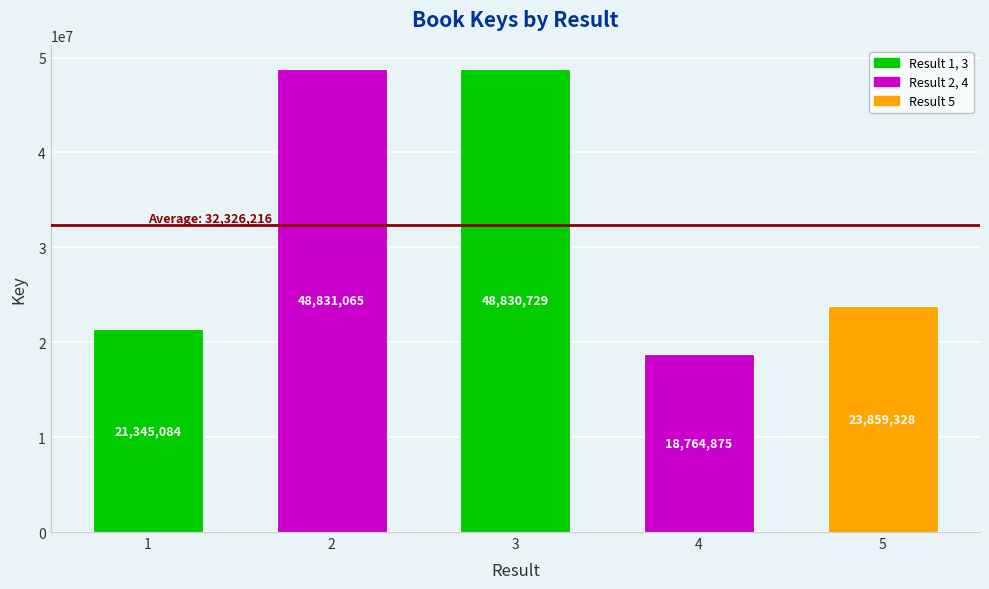

Is it true that the value at 5 is 23859328?

True